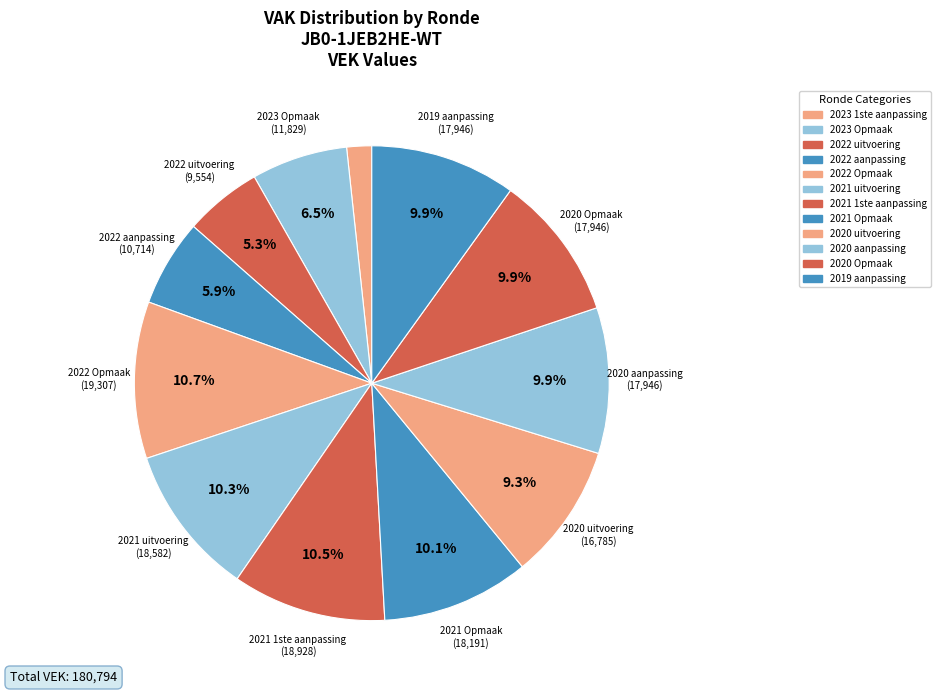

How many slices are in this pie chart?

12